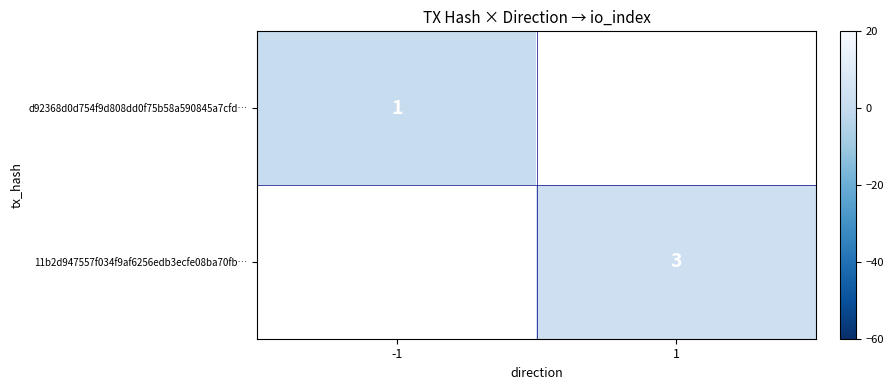

Which category has the highest value across all series?

1